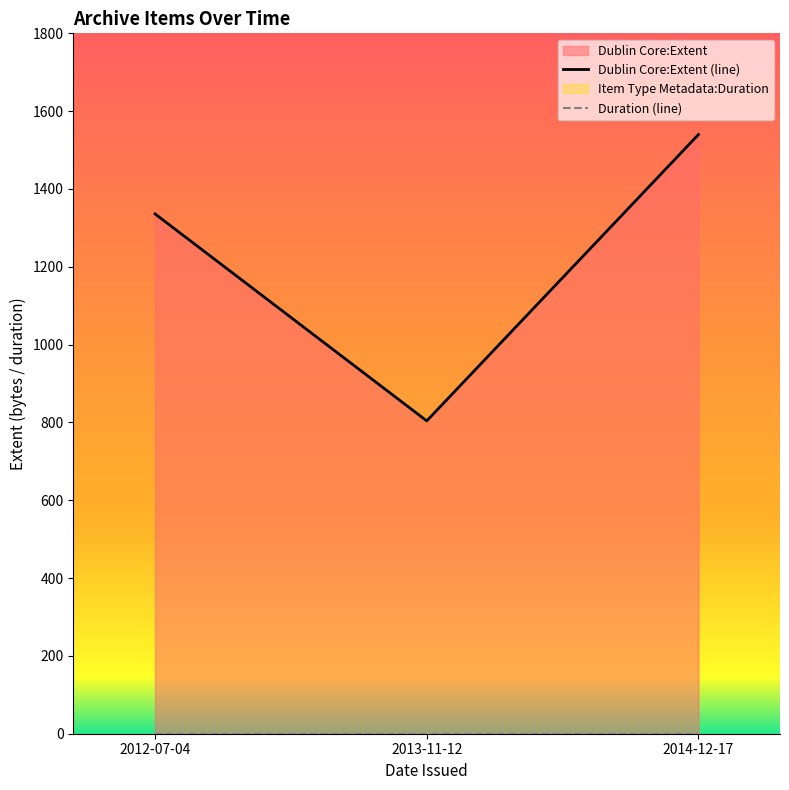

The value of Dublin Core:Extent (line) at 2014-12-17 is 1540. True or false?

True